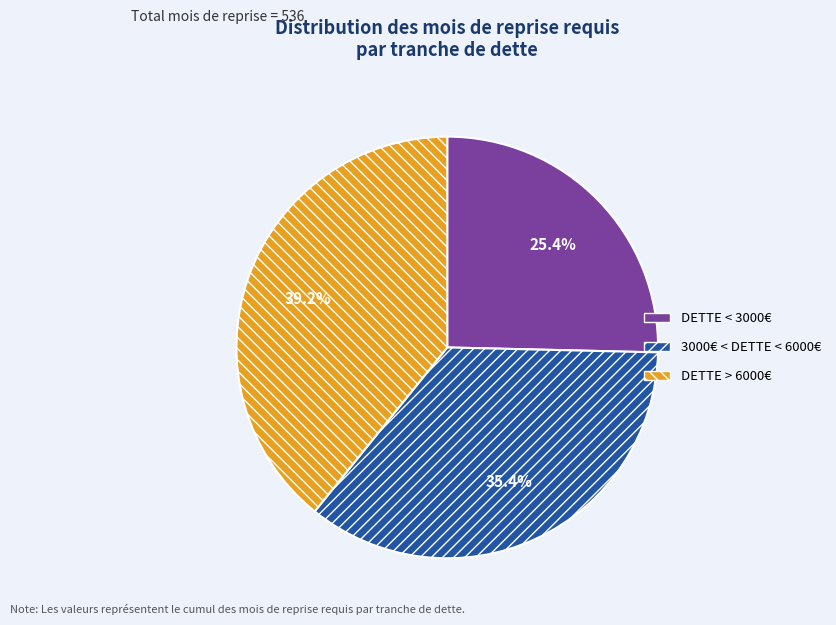

Count the number of slices in the pie.

3